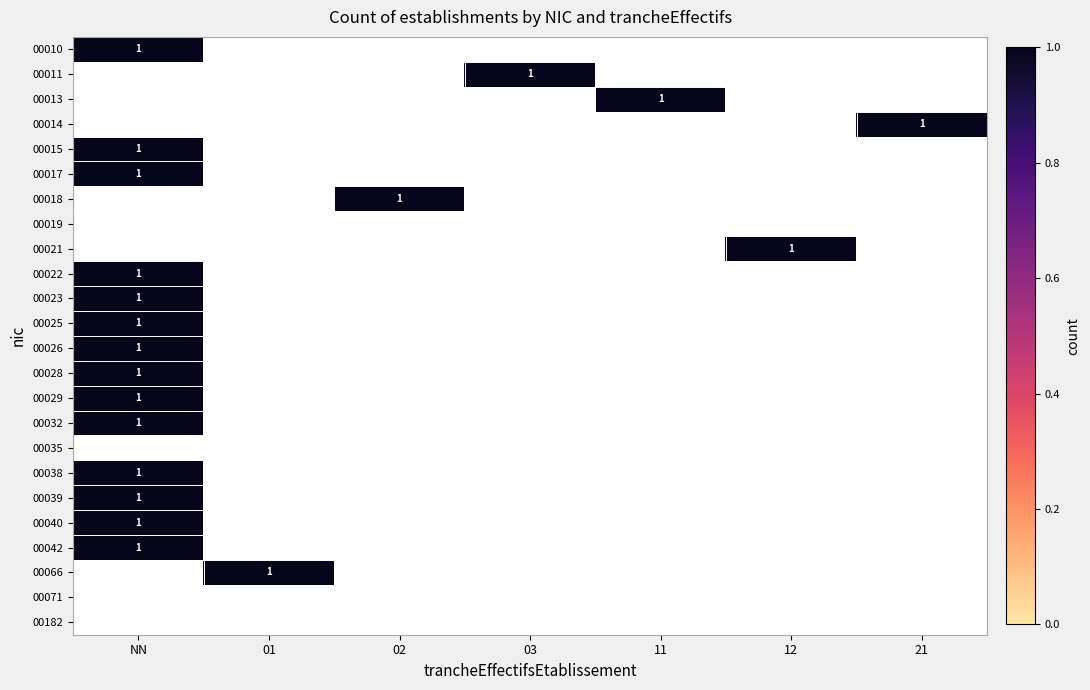

What is the maximum value shown in the chart?

1